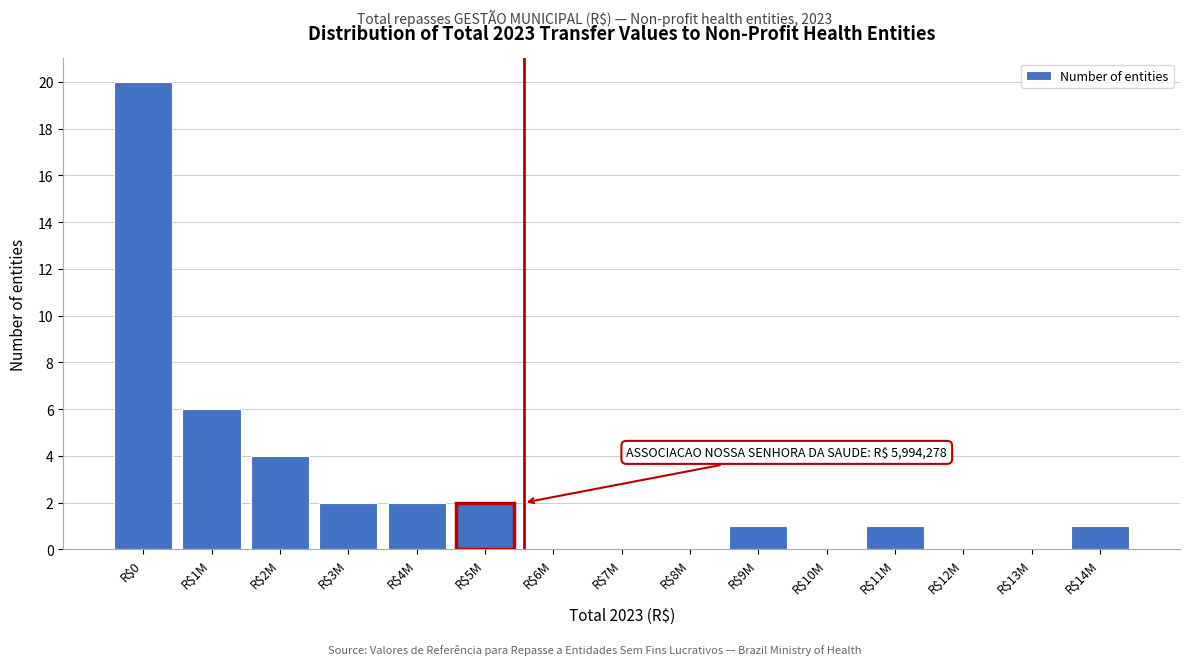

What is the greatest value displayed?

20